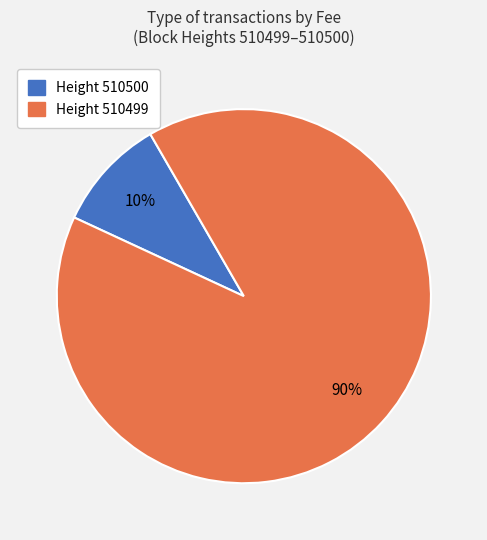

Does any single category account for the majority?

Yes